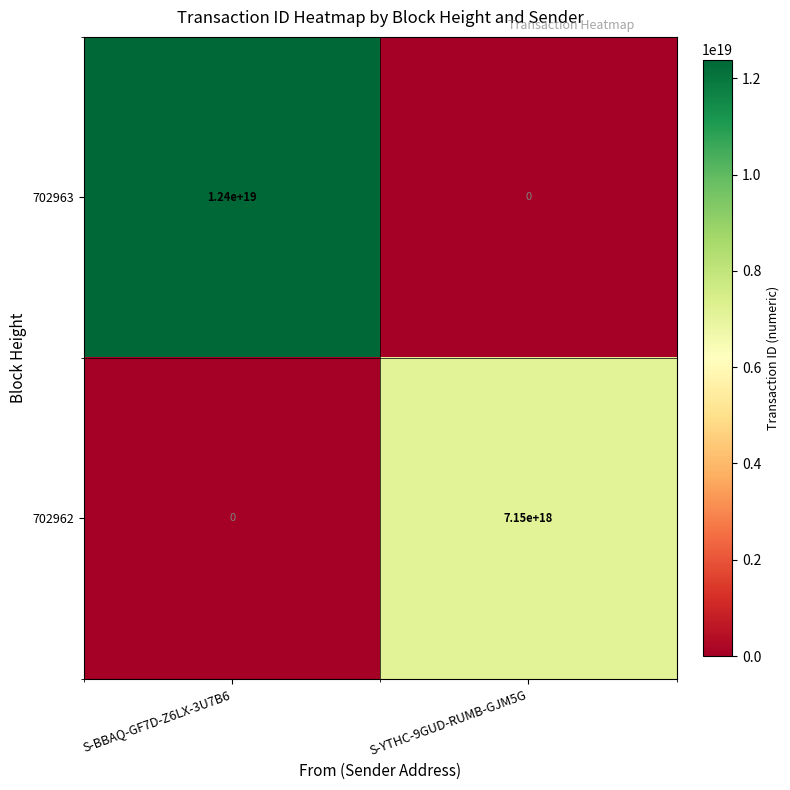

The 702963 series shows 12400000000000000000 at S-BBAQ-GF7D-Z6LX-3U7B6. True or false?

True